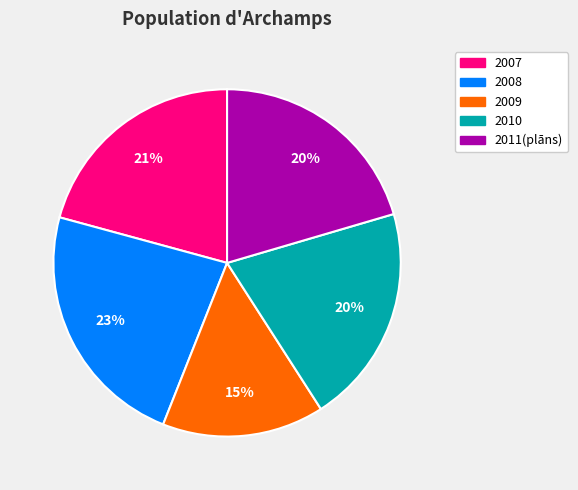

Is it true that 2011(plāns) is 29% of the pie?

False